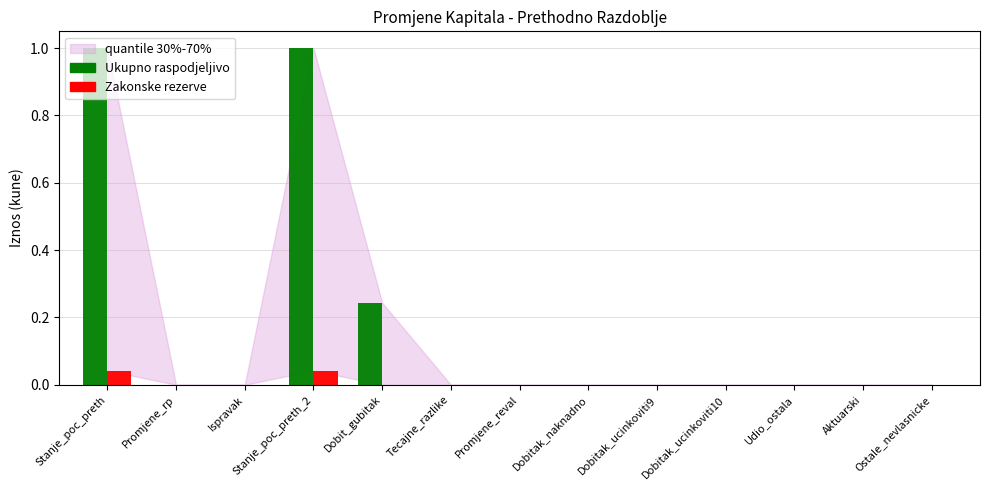

How many groups of bars are there?

13